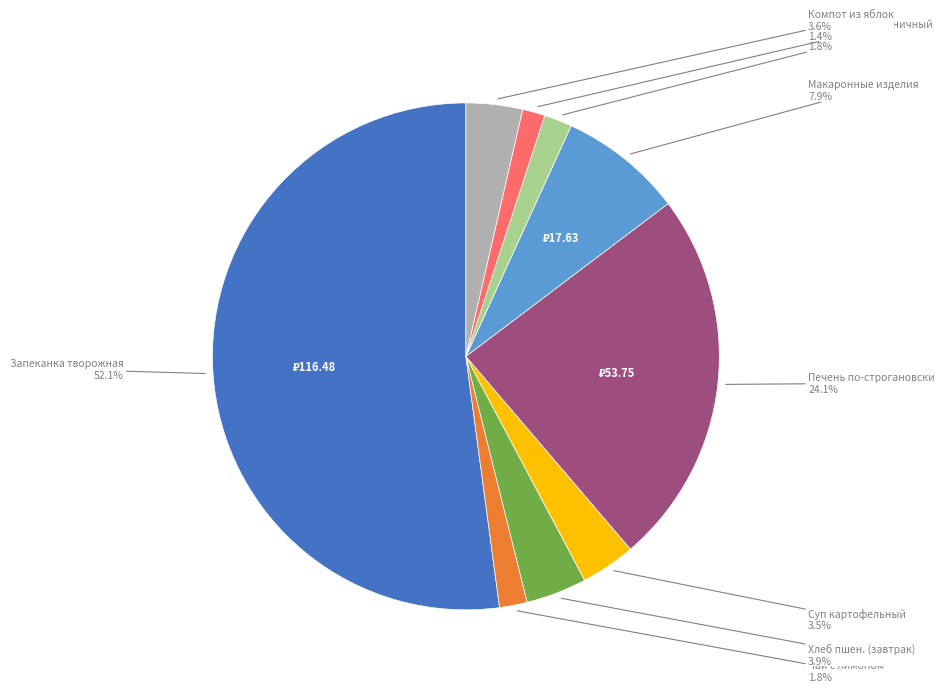

Does any single category account for the majority?

Yes